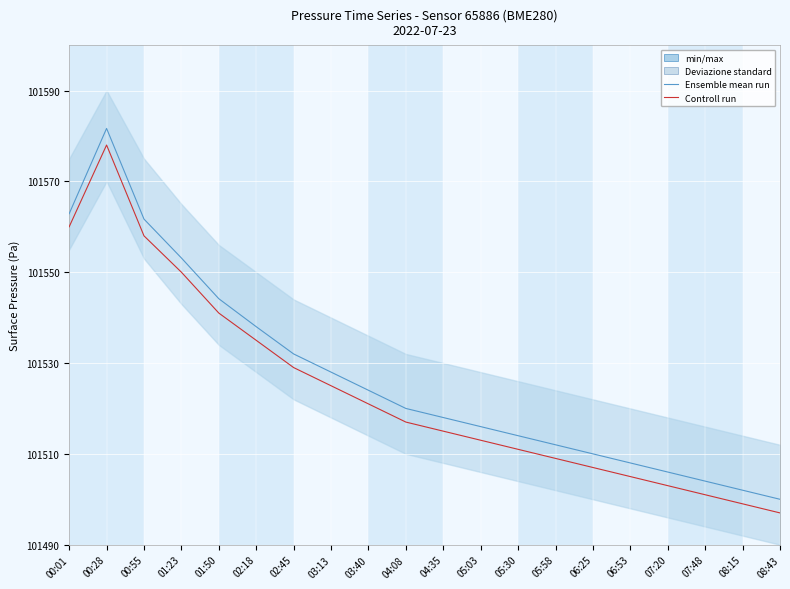

Which category has the lowest value in the Controll run series?

08:43